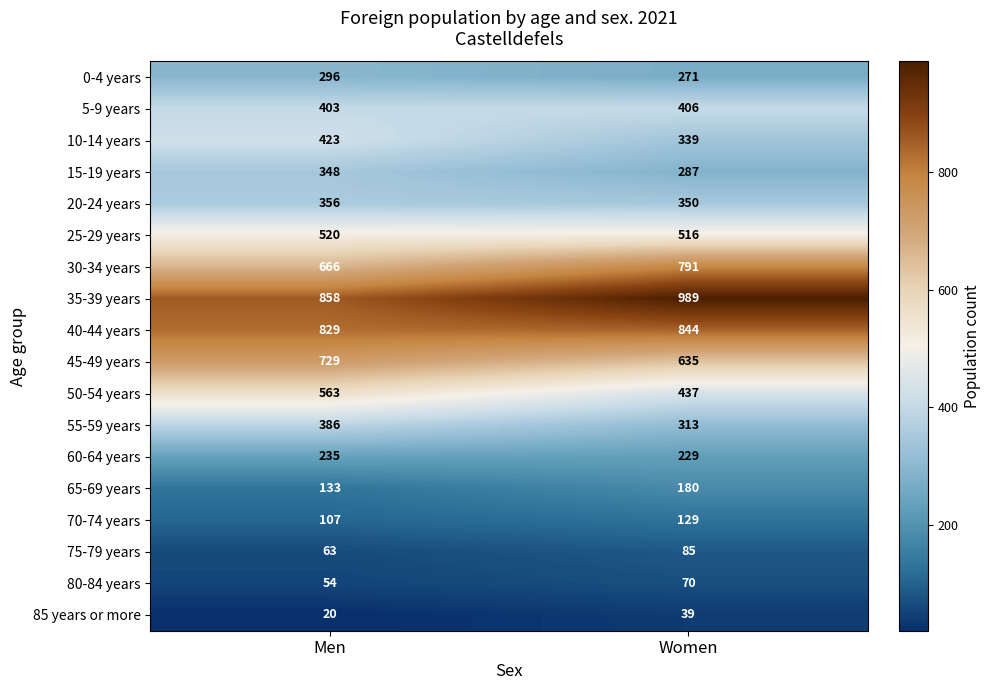

What is the smallest value displayed?

20